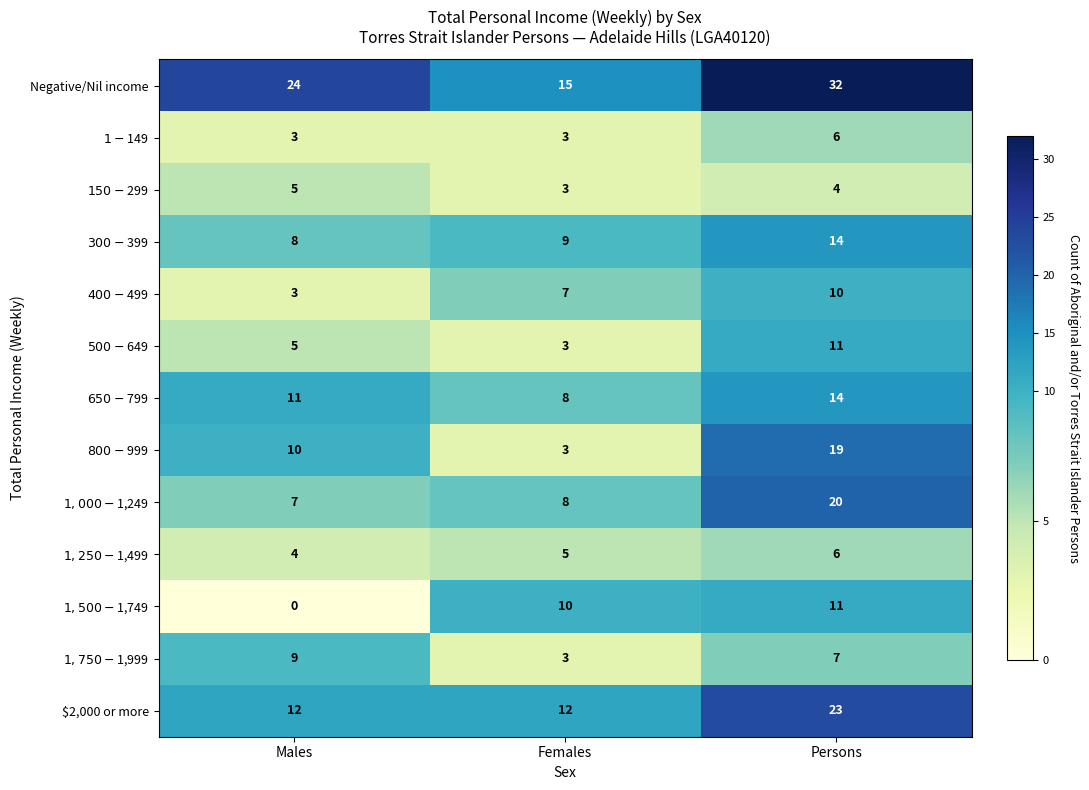

How many data points does each series have?

3